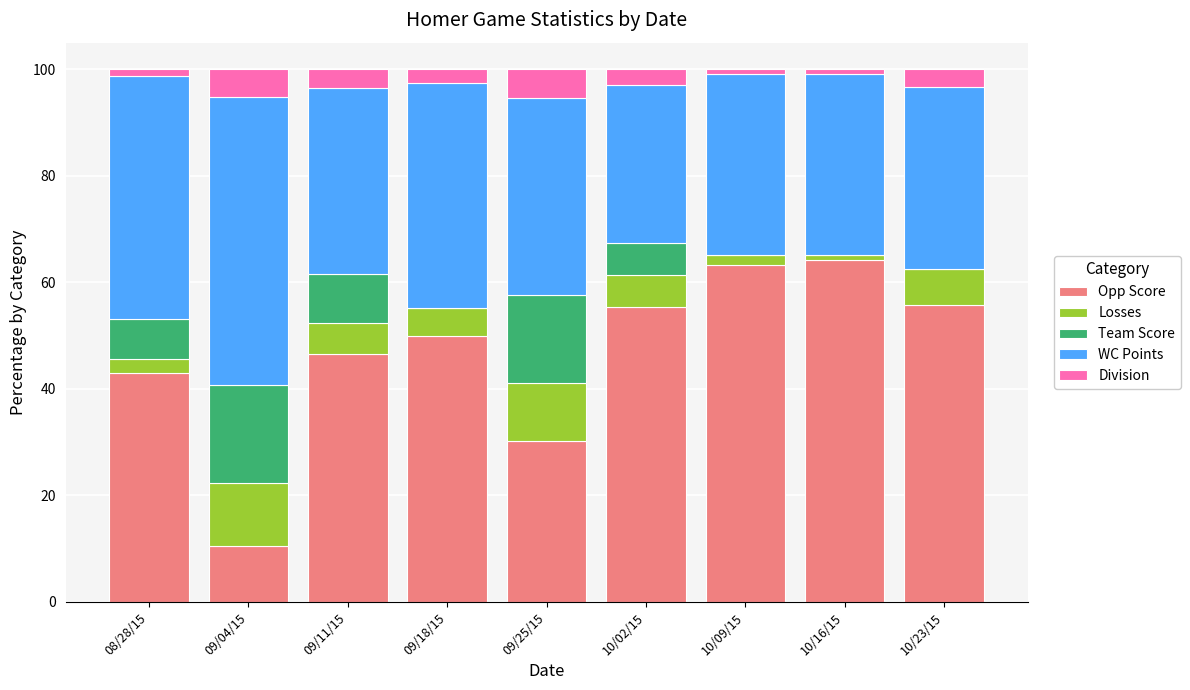

What is the total value across all series at 09/11/15?

100.0